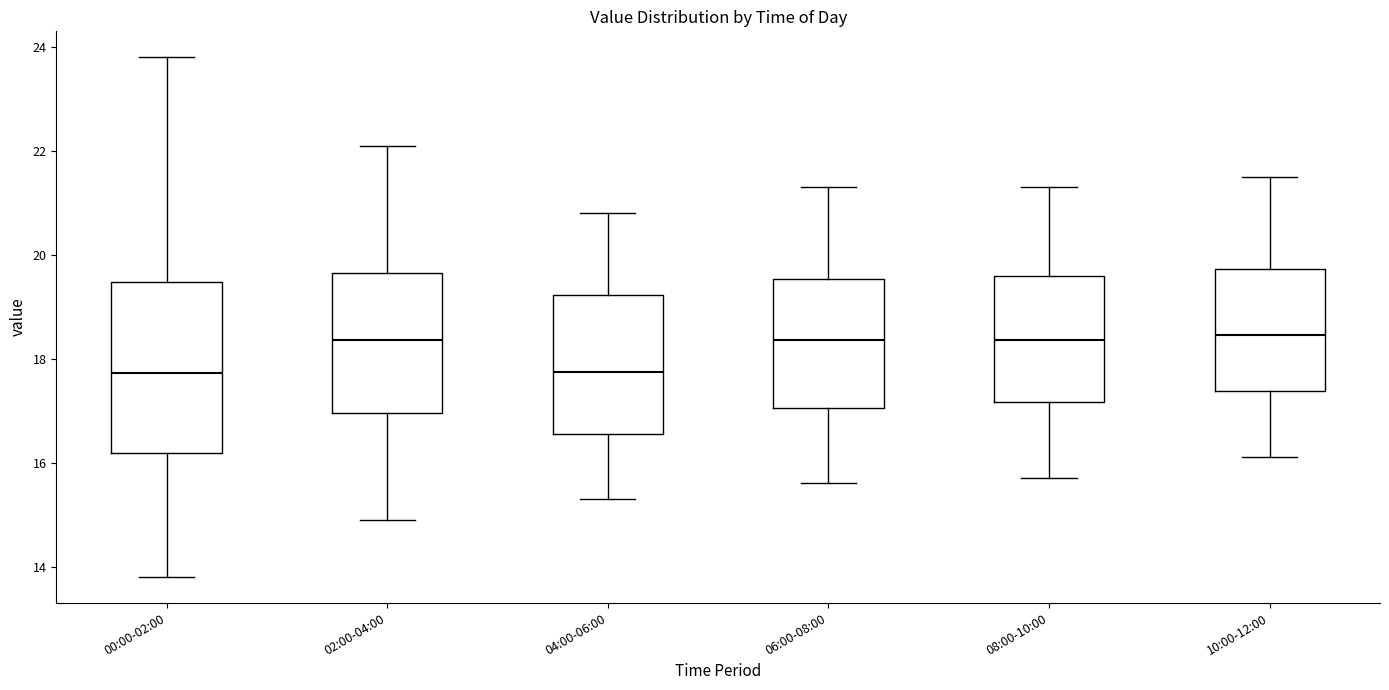

Reading left to right, read every box against the y-axis: the position of its median line, the range the box covers, and the ends of its whiskers. The values are not printed on the chart, so give them approximately, as read against the axis.

00:00-02:00: median 17.8, box 16.2 to 19.4, whiskers 13.8 to 23.8
02:00-04:00: median 18.4, box 17.0 to 19.6, whiskers 15.0 to 22.2
04:00-06:00: median 17.8, box 16.6 to 19.2, whiskers 15.4 to 20.8
06:00-08:00: median 18.4, box 17.0 to 19.6, whiskers 15.6 to 21.4
08:00-10:00: median 18.4, box 17.2 to 19.6, whiskers 15.8 to 21.4
10:00-12:00: median 18.4, box 17.4 to 19.8, whiskers 16.2 to 21.6